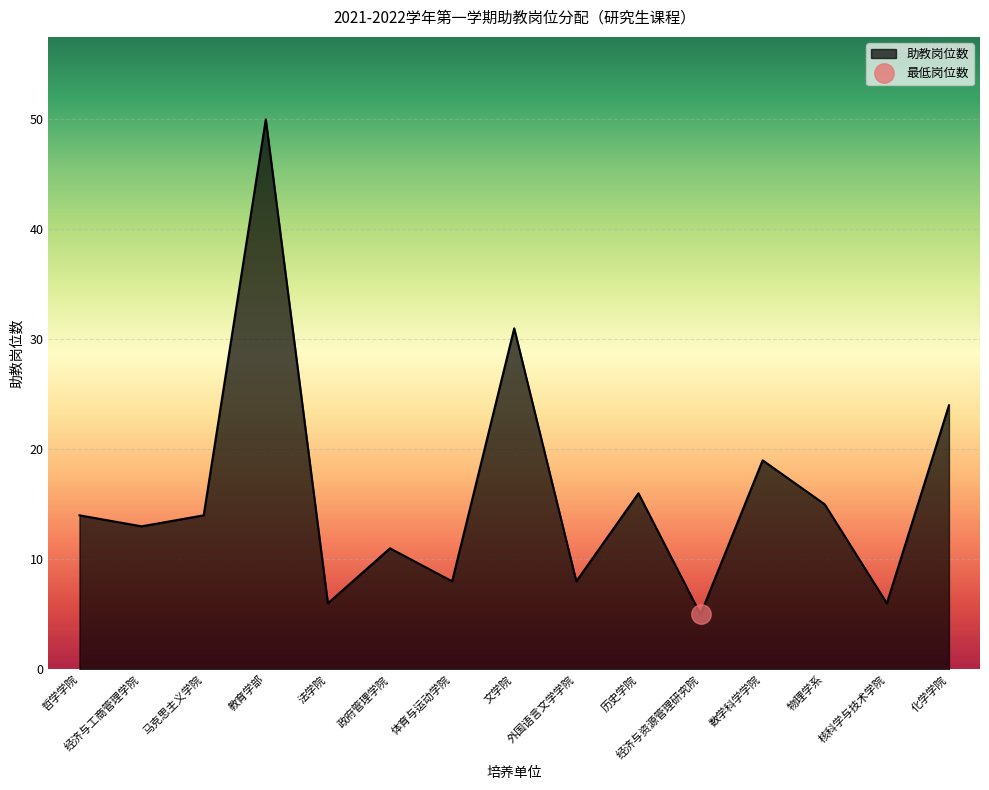

Which has a higher value, 政府管理学院 or 数学科学学院?

数学科学学院